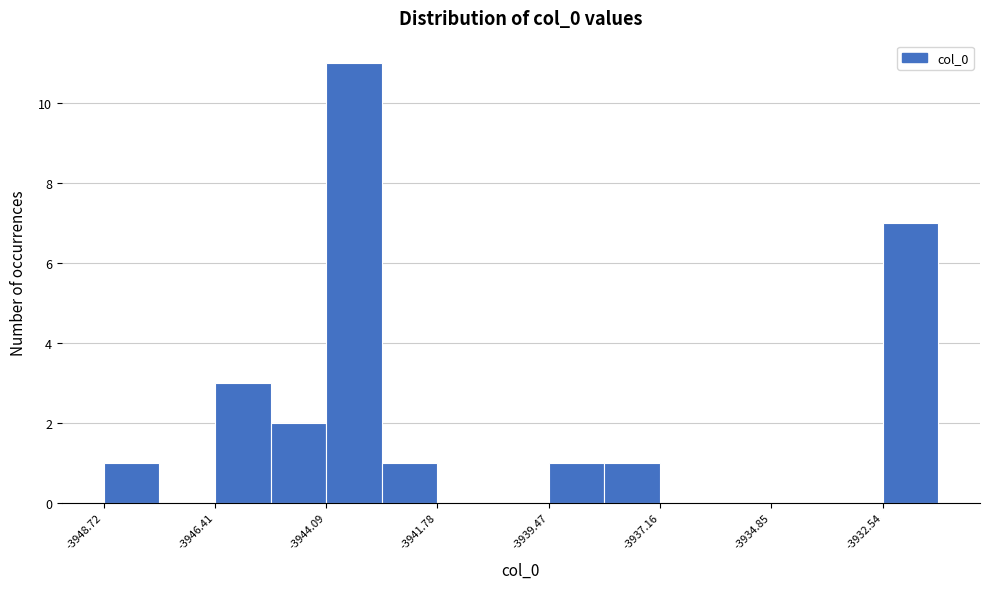

Around what value on the x-axis is the tallest bar? Give the approximate position of its centre, as read against the axis.

-3943.5